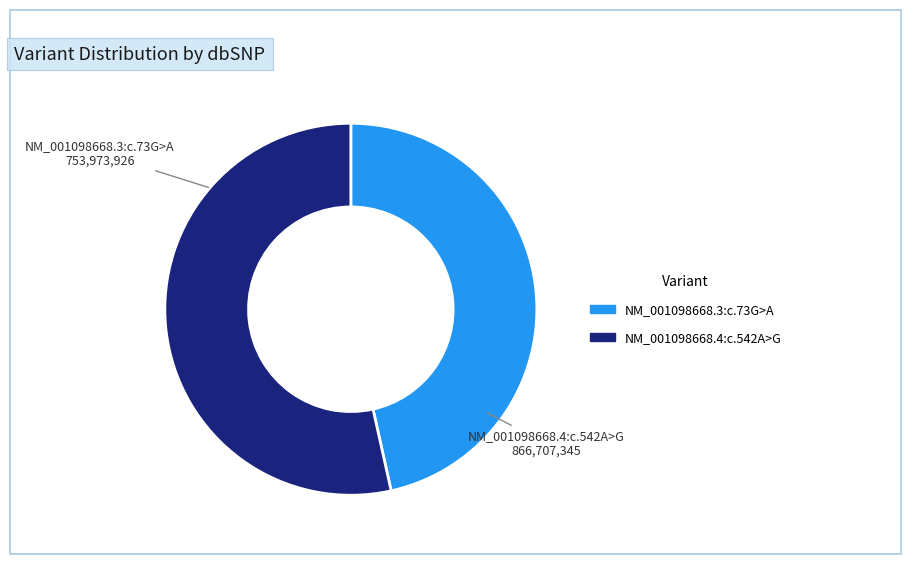

Is the sum of NM_001098668.3:c.73G>A and NM_001098668.4:c.542A>G greater than half?

Yes